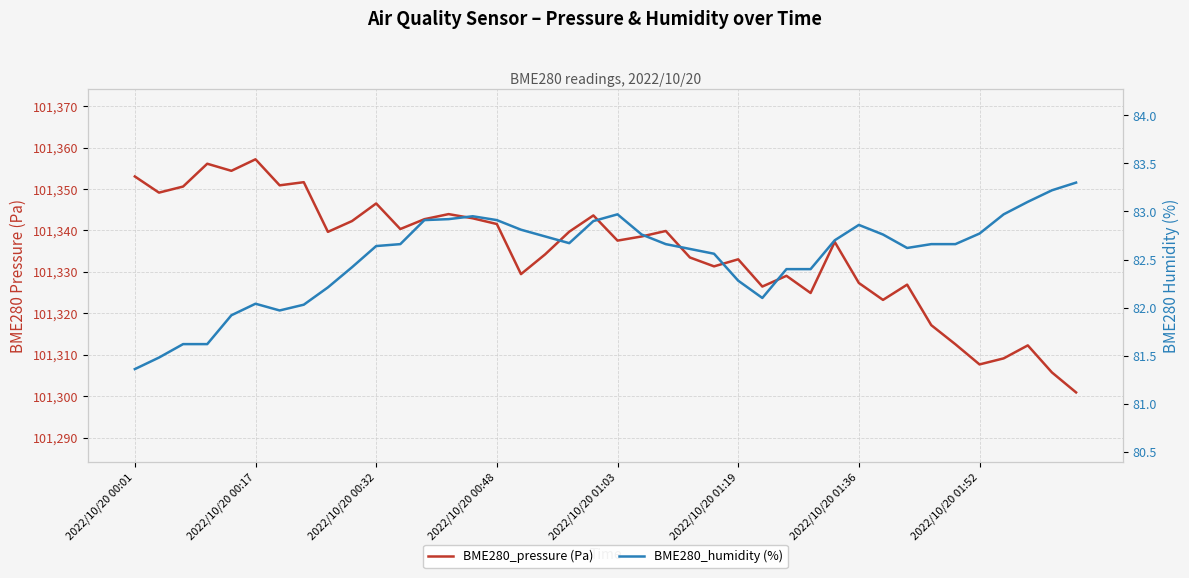

True or false: BME280_humidity (%) and BME280_pressure (Pa) cross at least once.

False